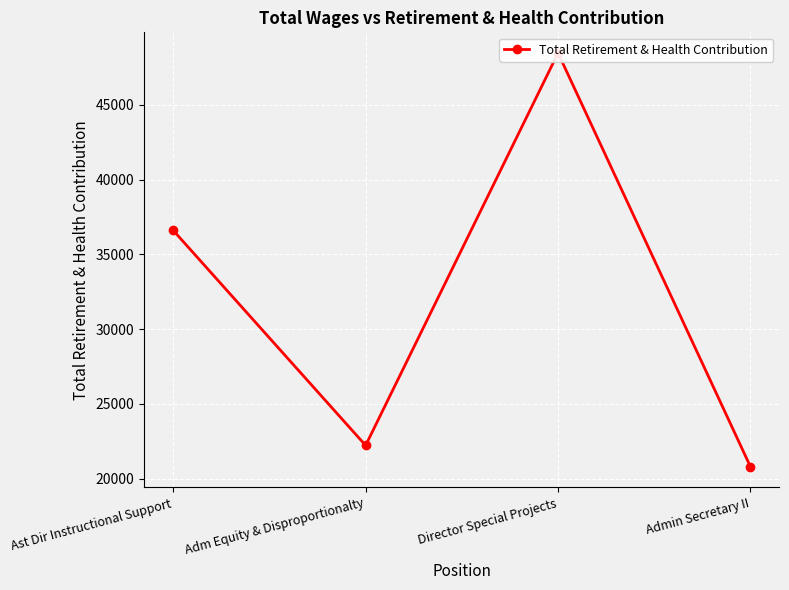

True or false: the data shows 36604 at Ast Dir Instructional Support.

True